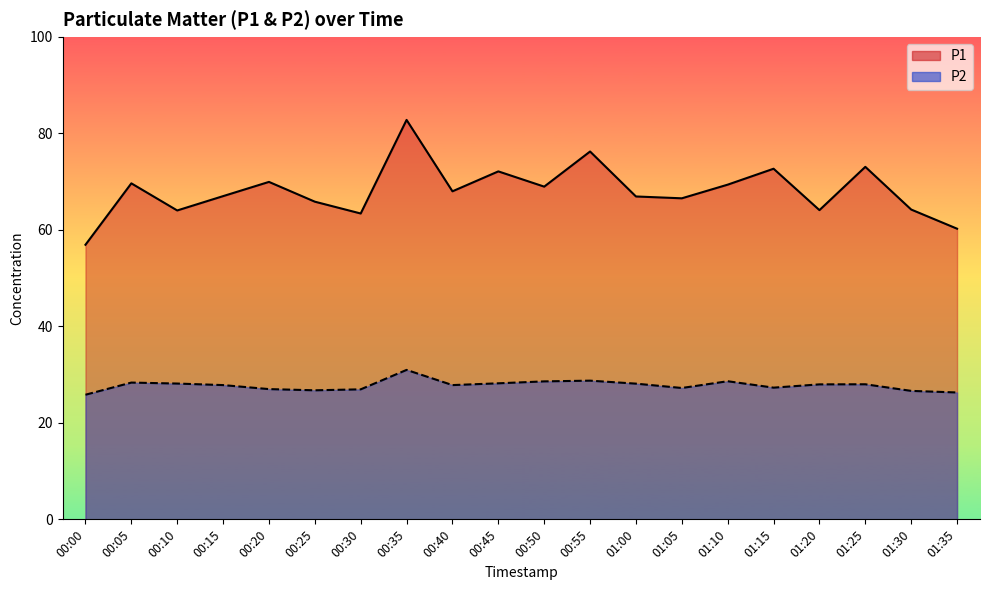

True or false: P1 has a value of 22.0 at 01:30.

False